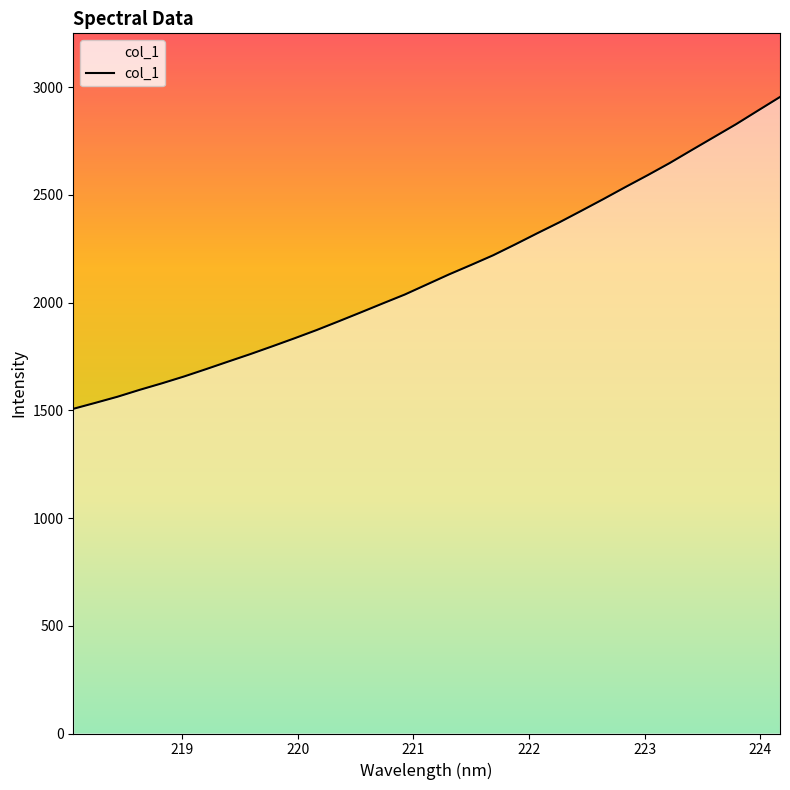

What is the maximum value shown in the chart?

2954.2